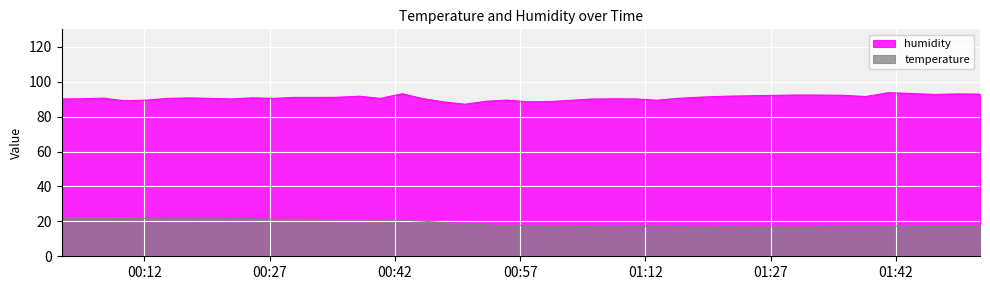

Between 2022-07-29T00:50:23 and 2022-07-29T00:17:26, which is larger?

2022-07-29T00:17:26